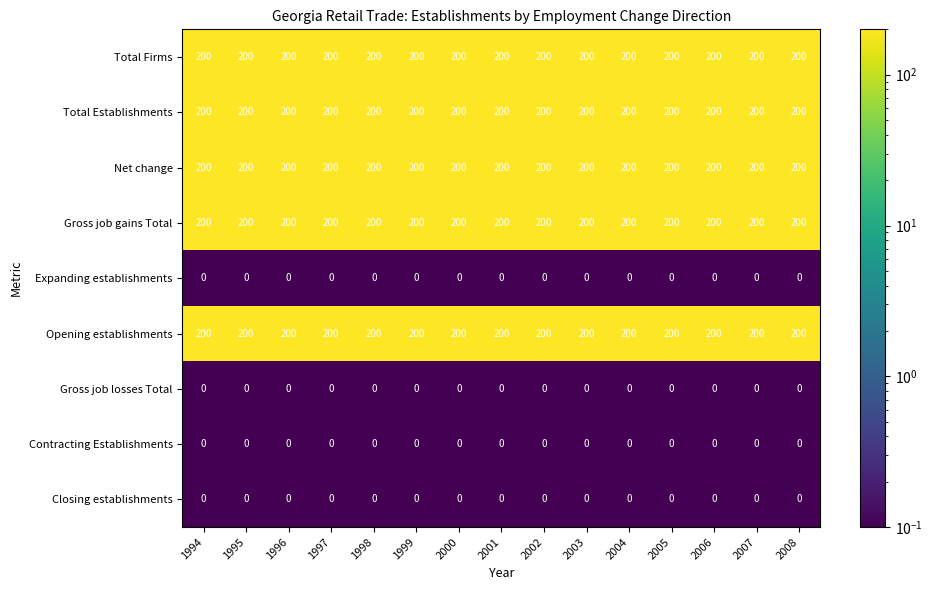

What is the sum of all Total Firms values?

3000